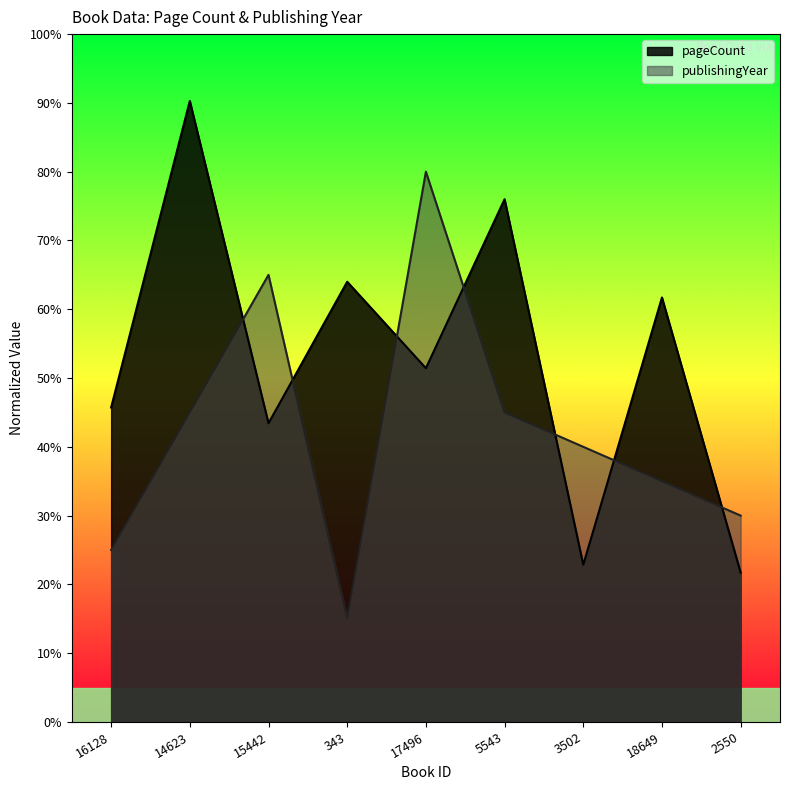

True or false: publishingYear has a value of 65.0 at 15442.

True